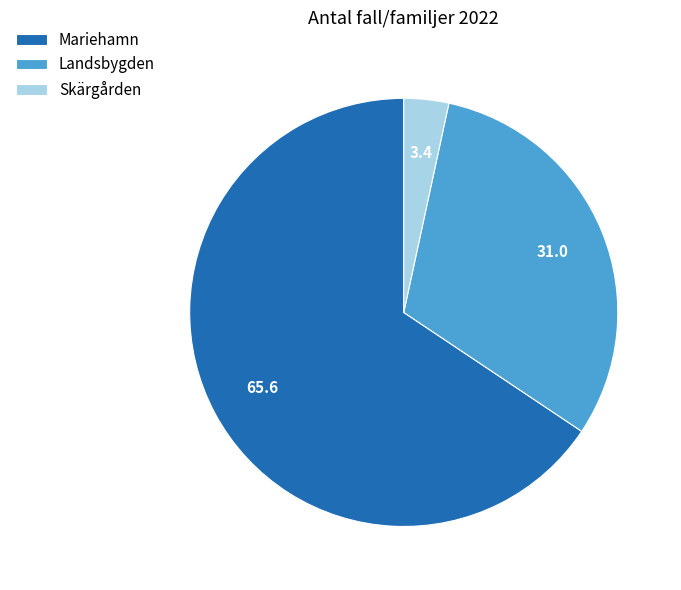

Which slice is the smallest?

Skärgården